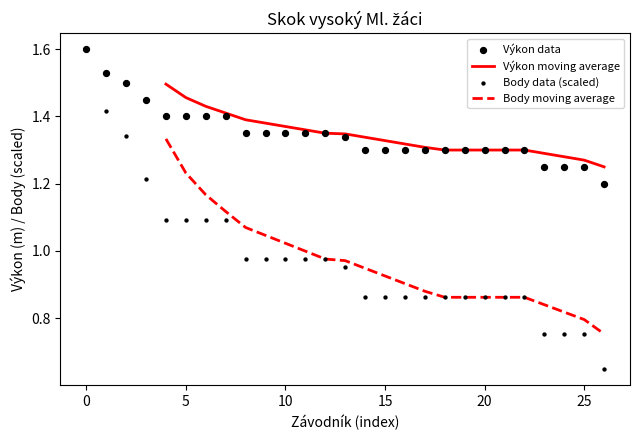

Which series has the largest total across all categories?

Výkon